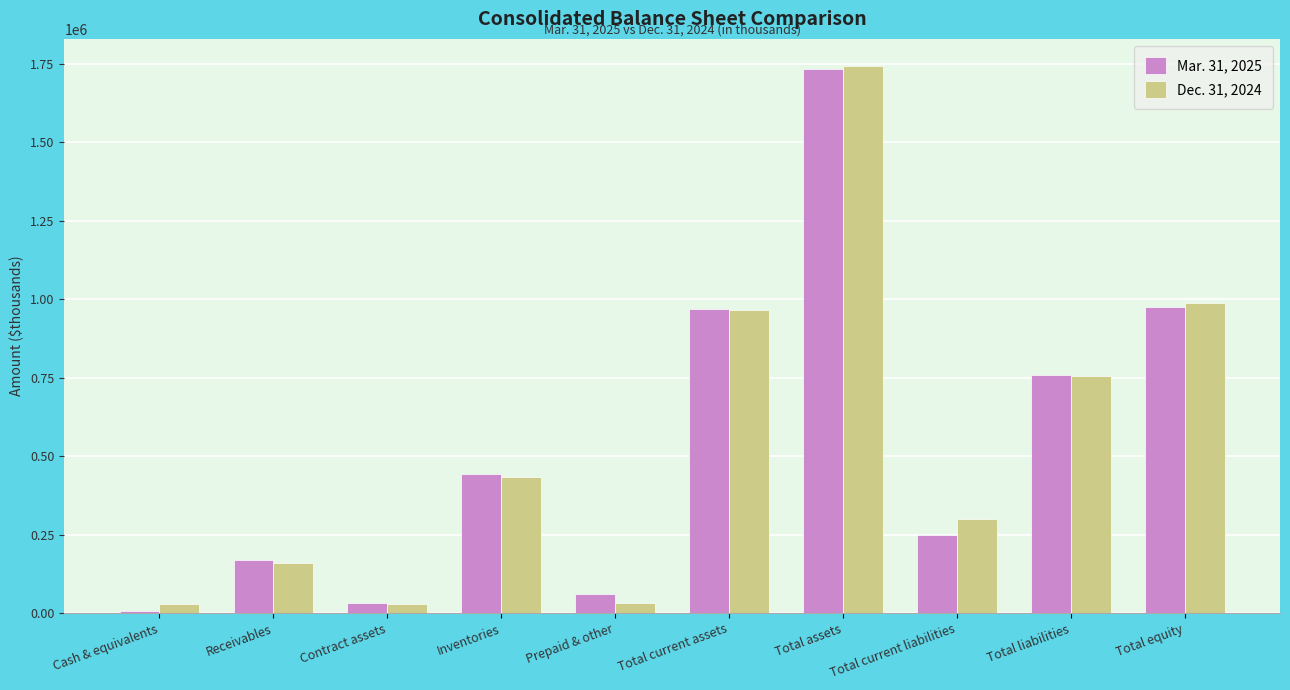

Is it true that Dec. 31, 2024 equals 434059 at Inventories?

True